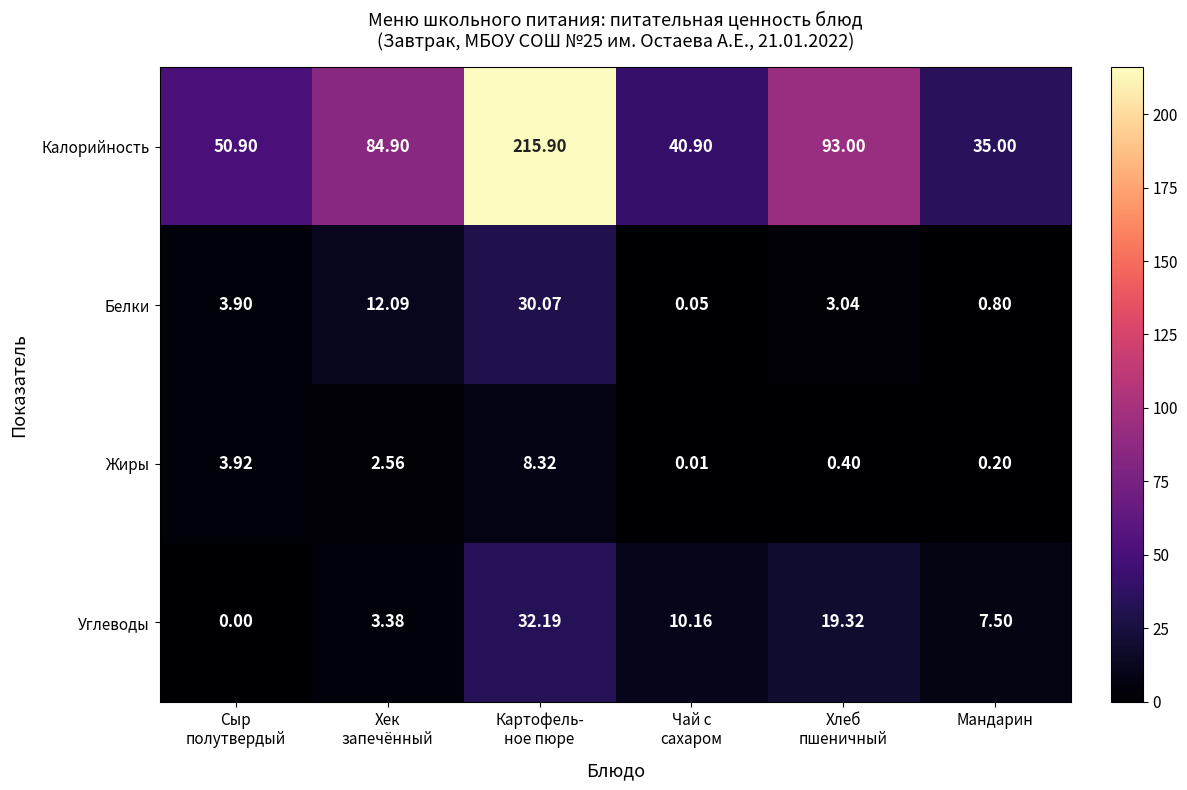

Which series has the largest total across all categories?

Калорийность